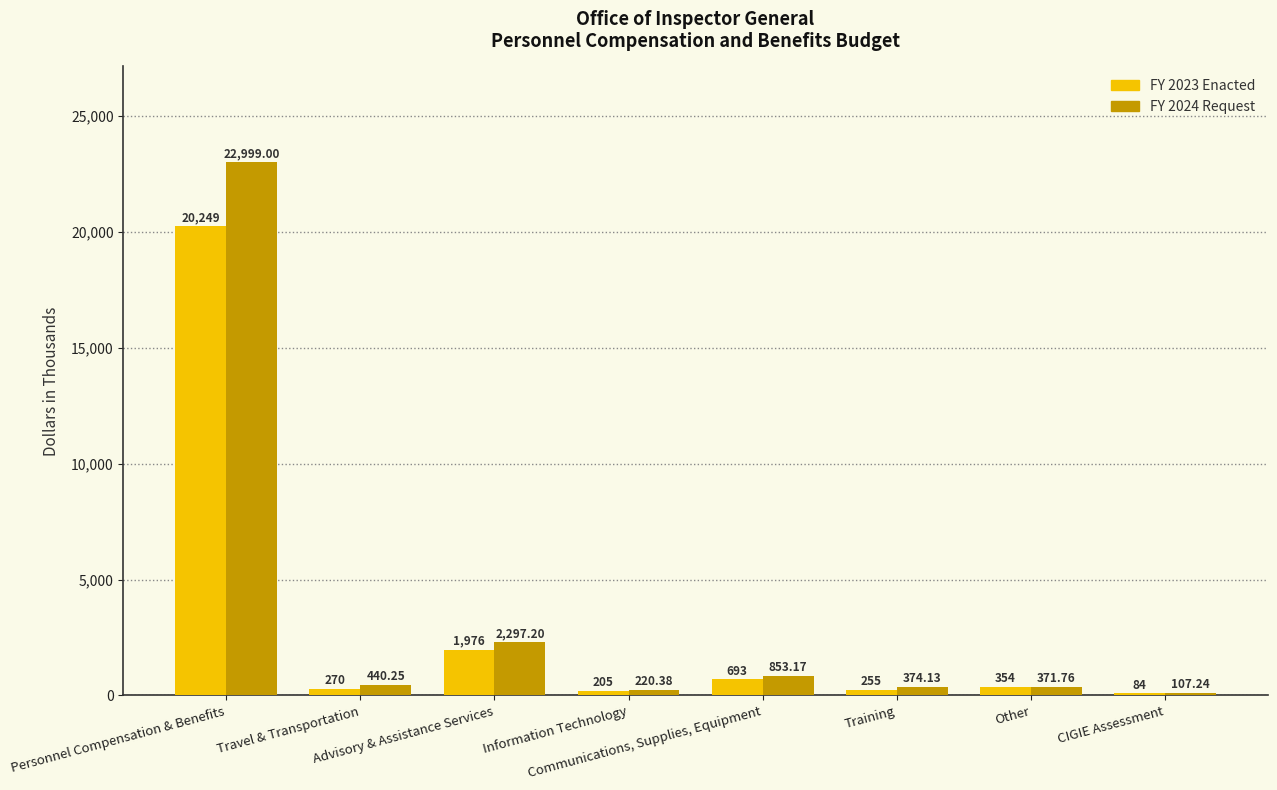

How many bars are there in each group?

2